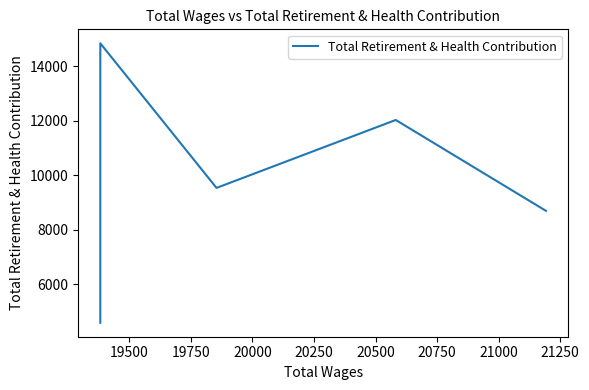

How many data points does each series have?

5